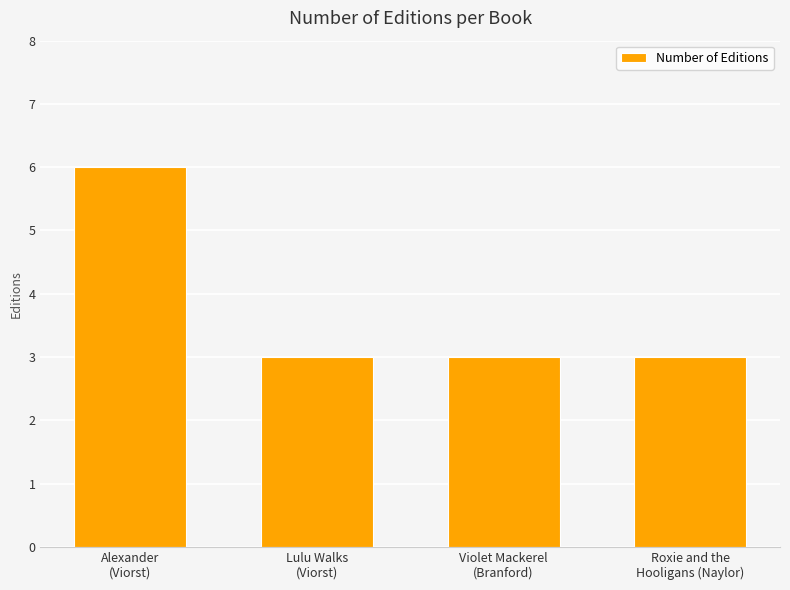

What is the smallest value displayed?

3